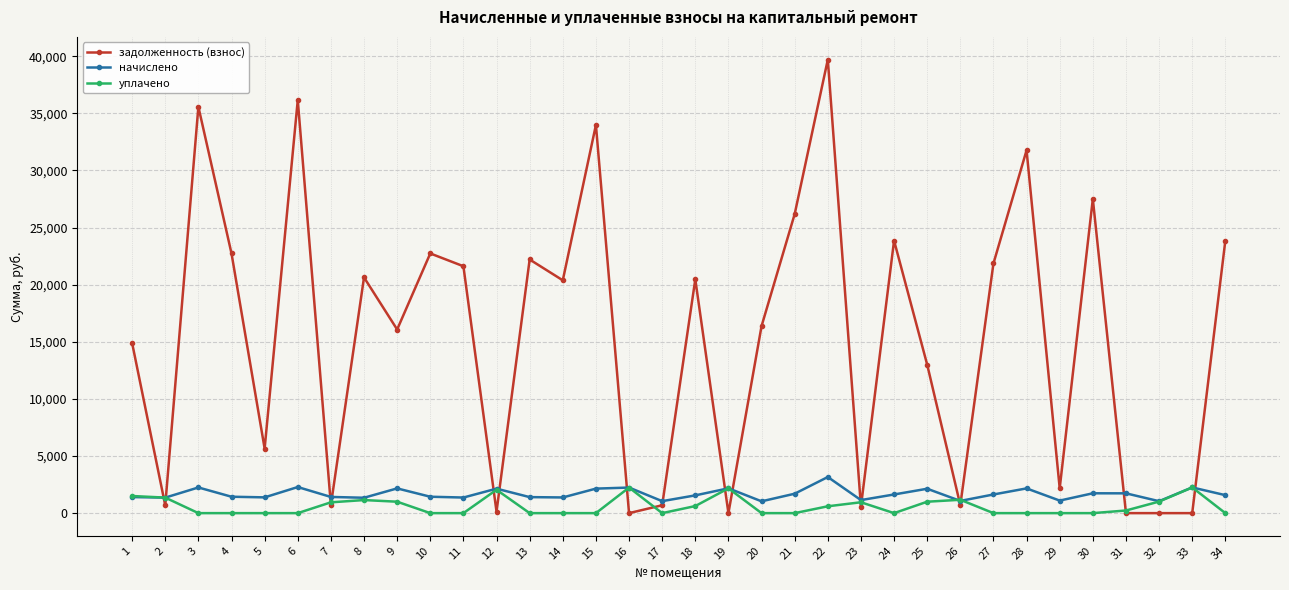

What is the maximum value shown in the chart?

39706.3